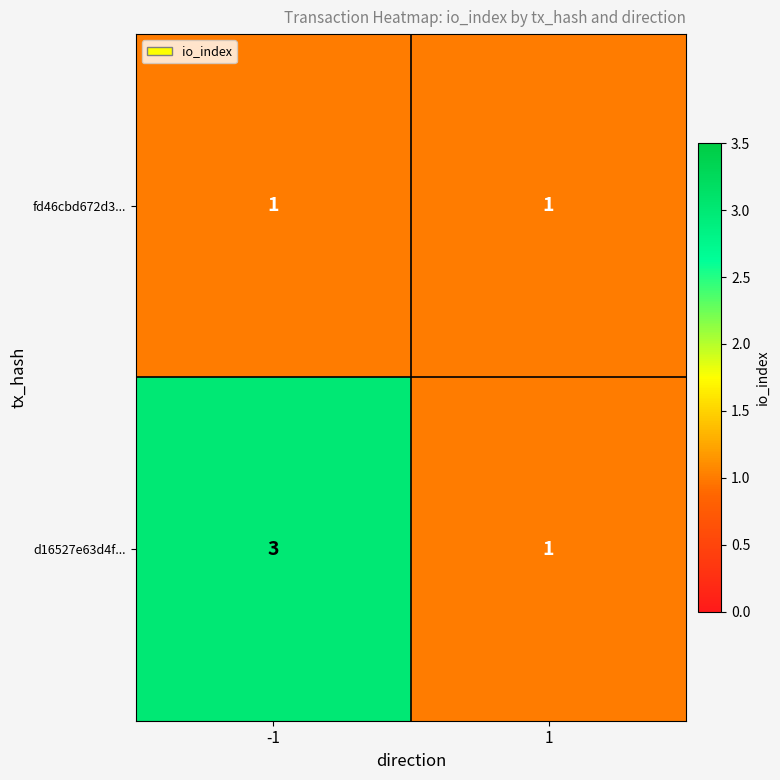

Reading left to right, list all the values displayed in this chart.

fd46cbd672d3...: 1	1
d16527e63d4f...: 3	1